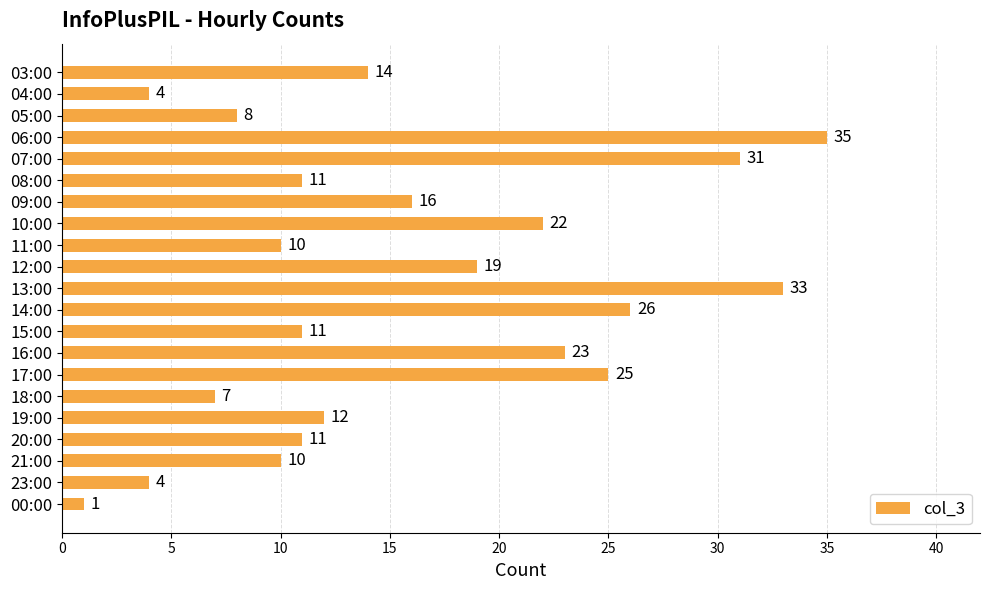

What is the label of the 21st bar from the bottom?

03:00